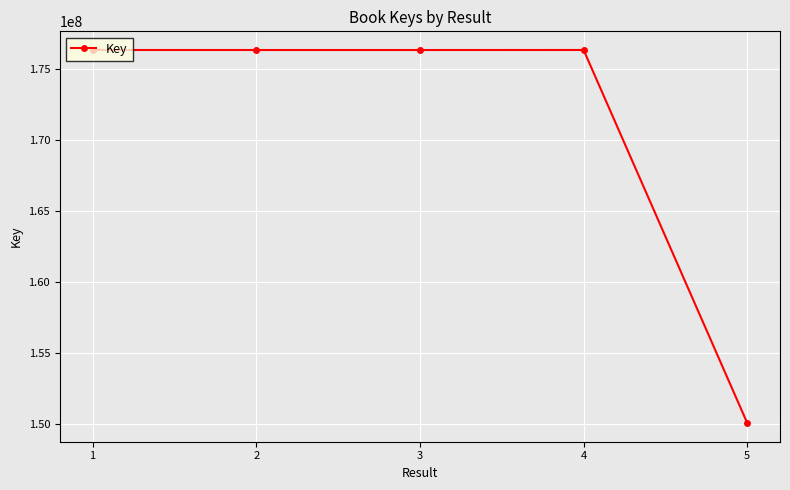

What value does the data have at 3, to the nearest 50?

176364600